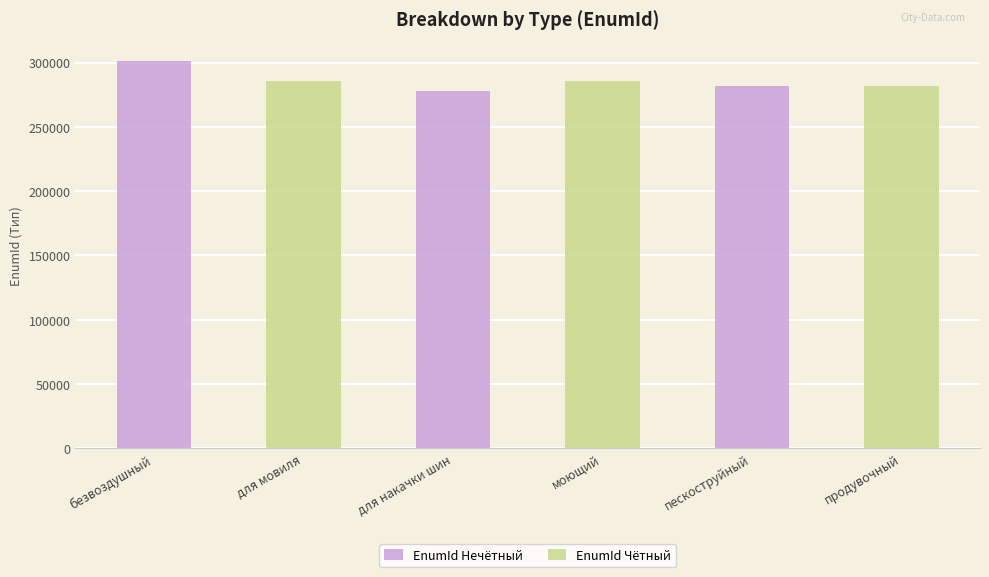

Count the number of values greater than 285986.

2